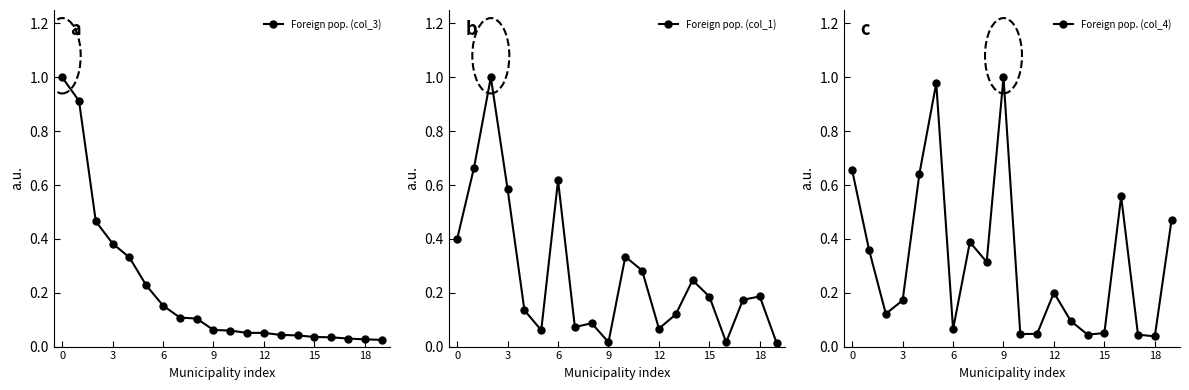

How many lines are shown in the chart?

3